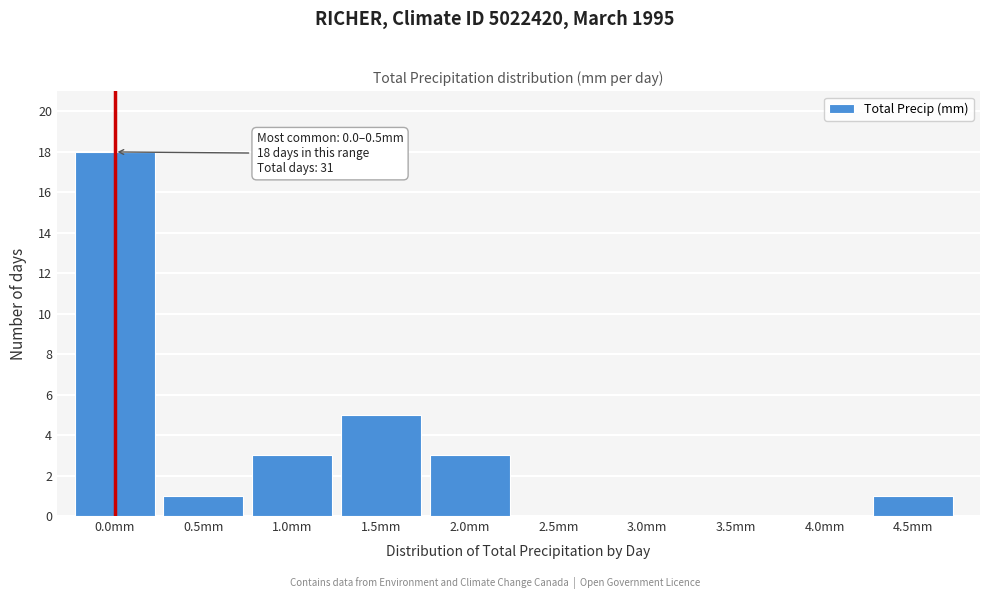

Reading left to right, what are all the values shown in this chart?

0.0mm=18	0.5mm=1	1.0mm=3	1.5mm=5	2.0mm=3	2.5mm=0	3.0mm=0	3.5mm=0	4.0mm=0	4.5mm=1